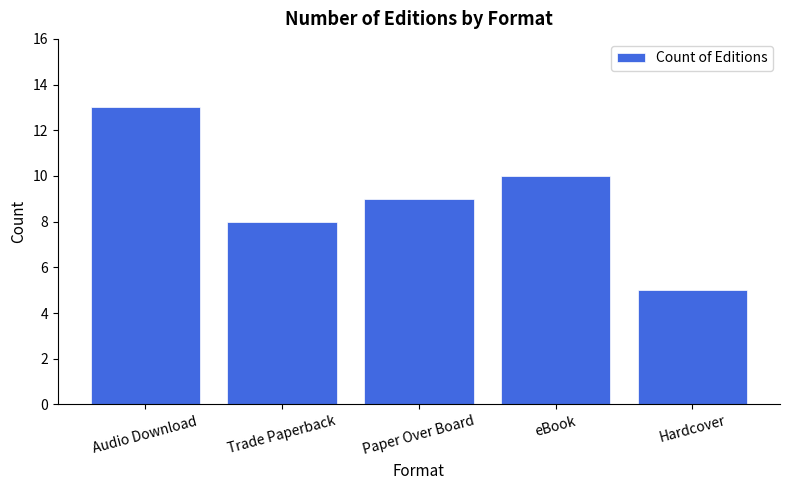

True or false: the data shows 10 at eBook.

True